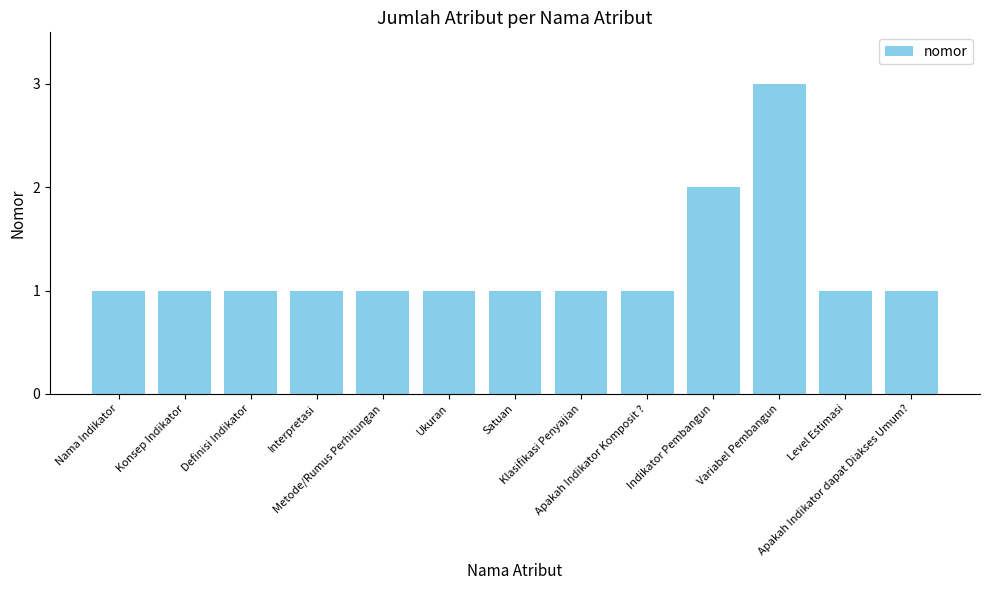

What is the maximum value shown in the chart?

3